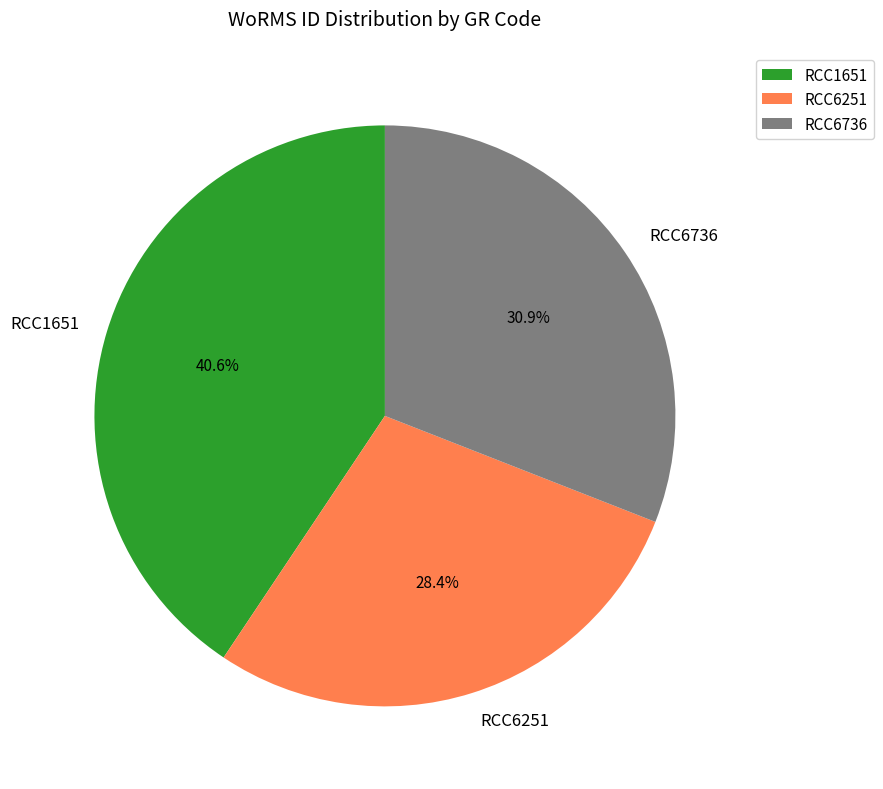

What is the total percentage of RCC1651 and RCC6736?

71.6%